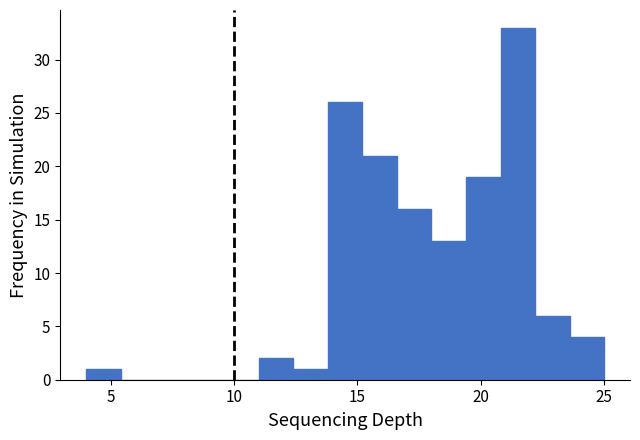

Around what value on the x-axis is the tallest bar? Give the approximate position of its centre, as read against the axis.

21.5